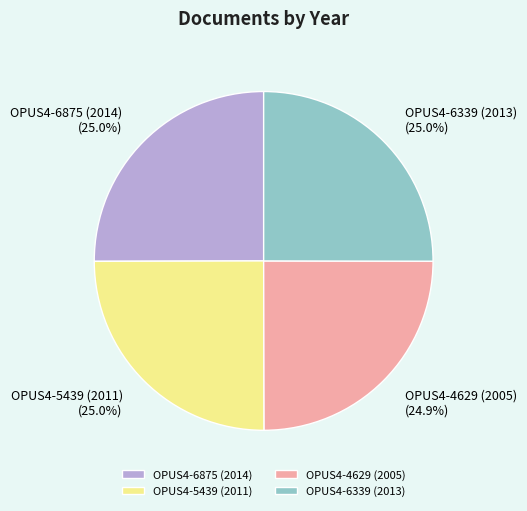

Does OPUS4-6875 (2014) account for over 50% of the chart?

No